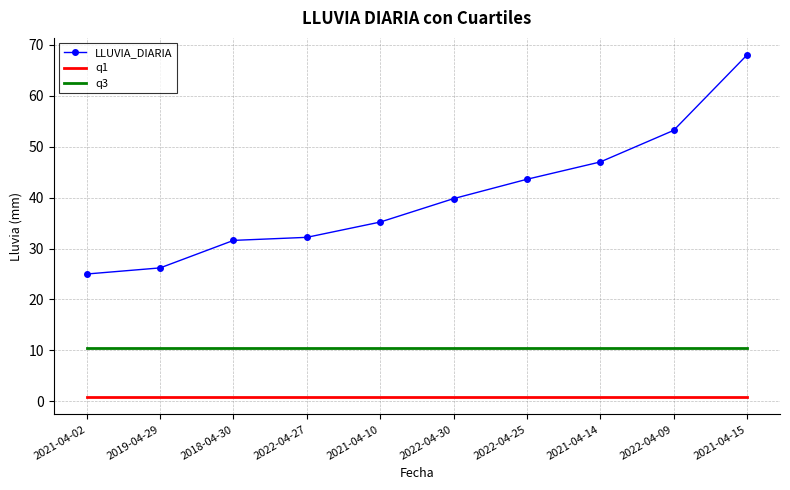

Between 2019-04-29 and 2022-04-09, which series saw the biggest shift?

LLUVIA_DIARIA